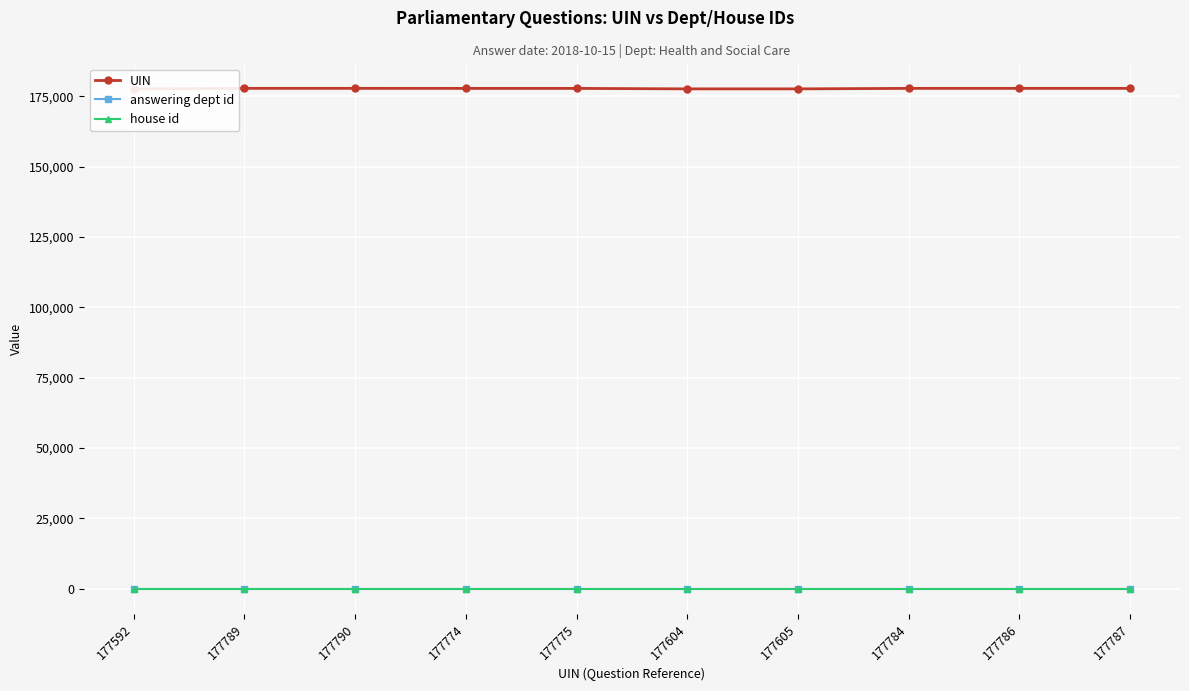

True or false: UIN and answering dept id cross at least once.

False